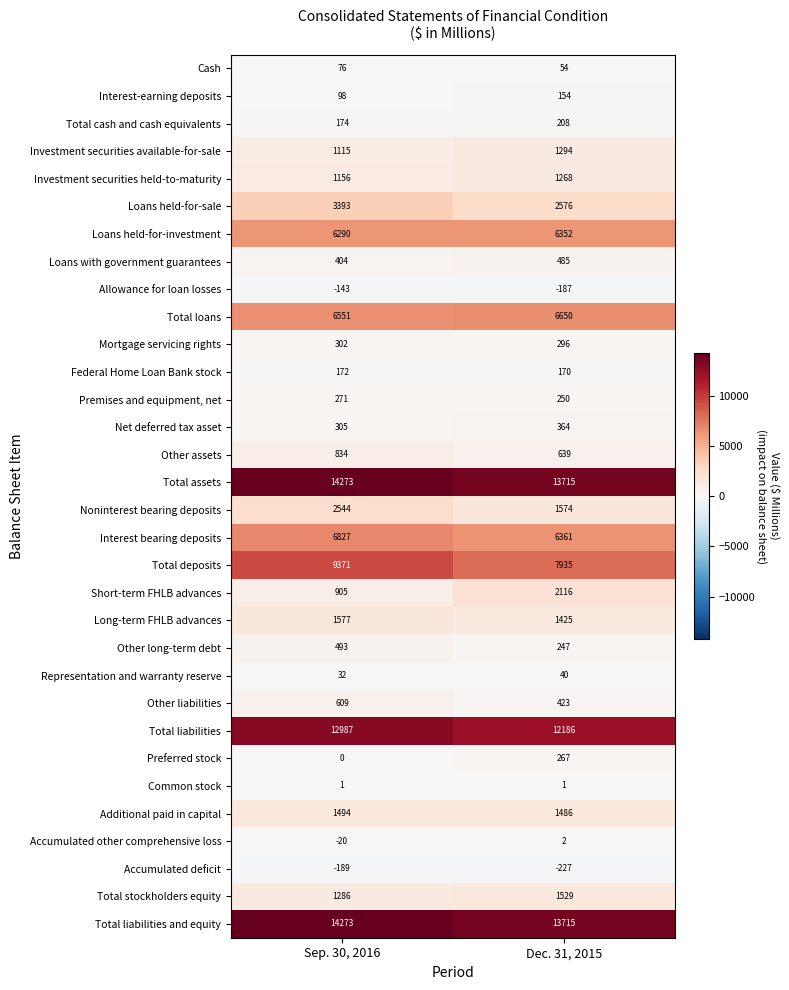

What is the total value across all series at Dec. 31, 2015?

83368